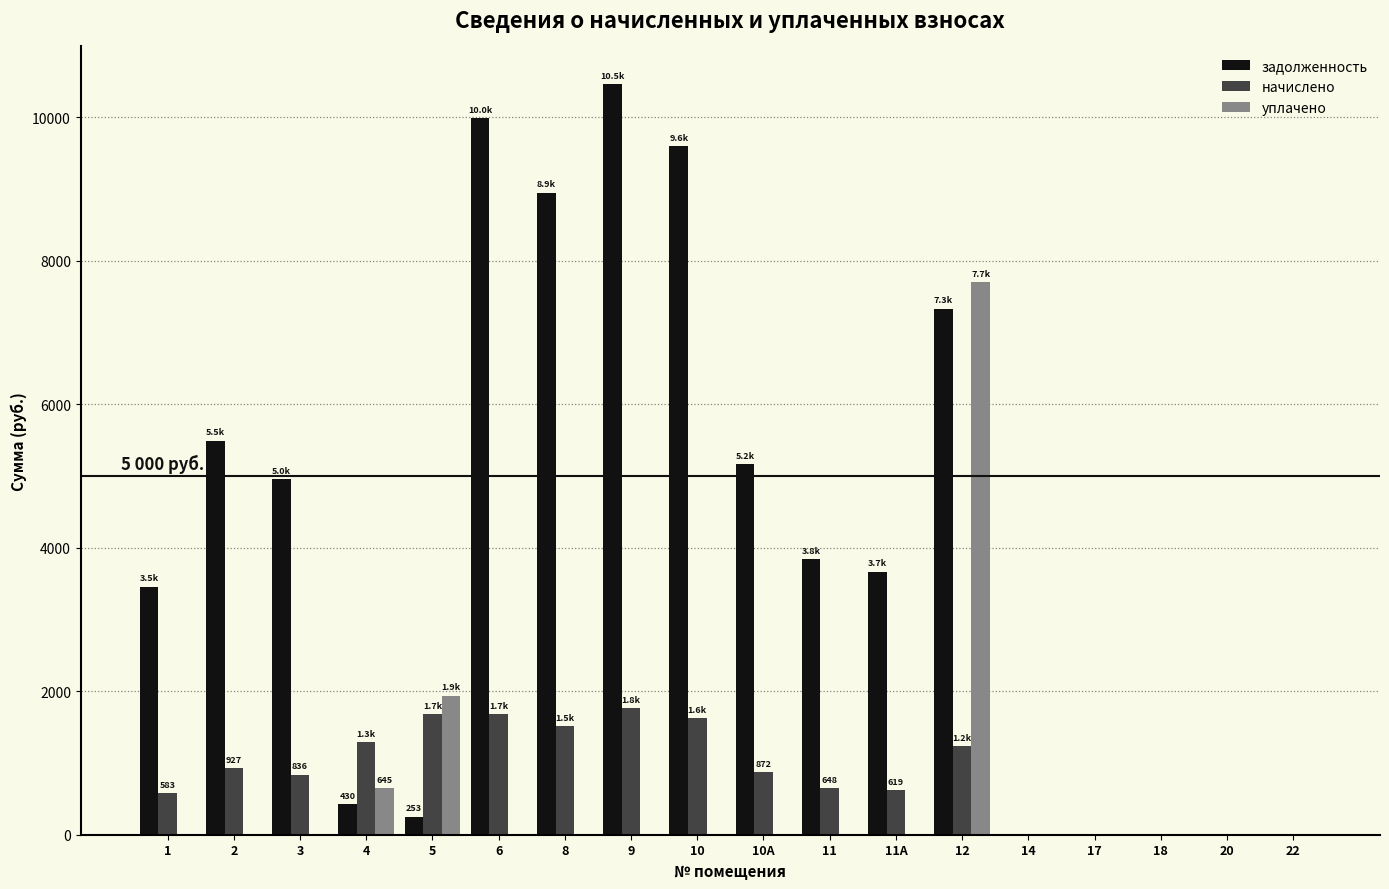

Which series has the largest total across all categories?

задолженность